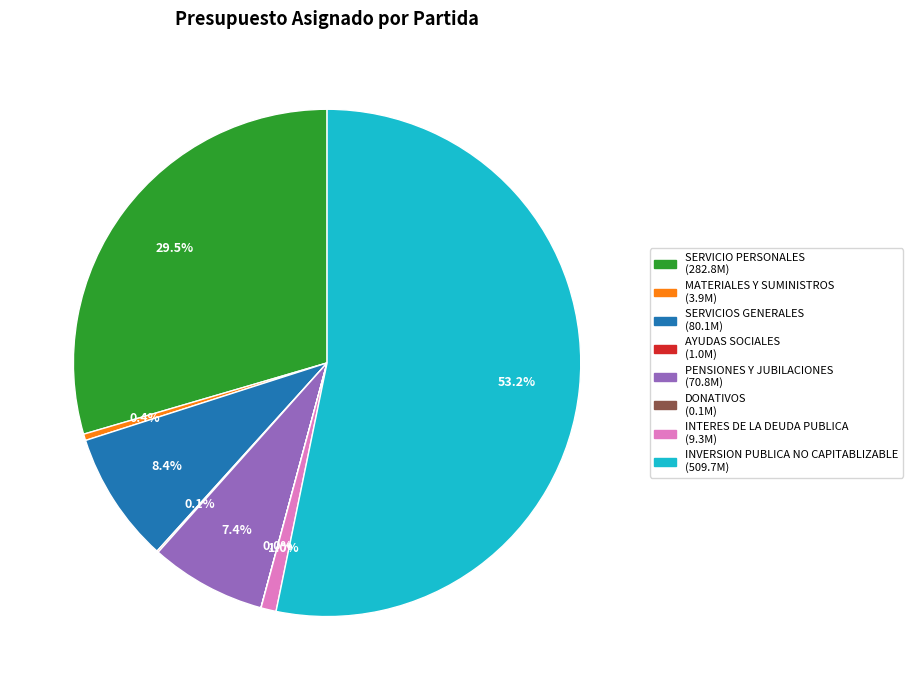

Which slice represents more than half of the pie?

INVERSION PUBLICA NO CAPITABLIZABLE